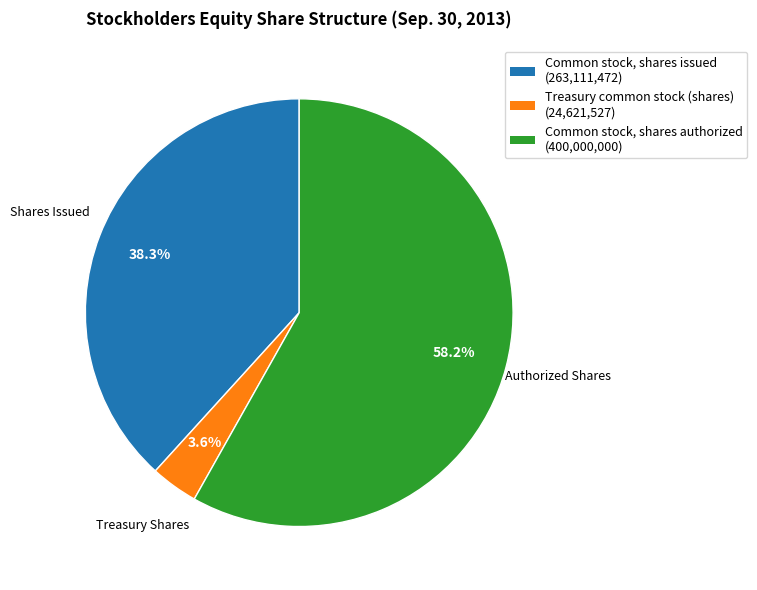

To the nearest percent, what percentage of the pie is Treasury common stock (shares)?

4%